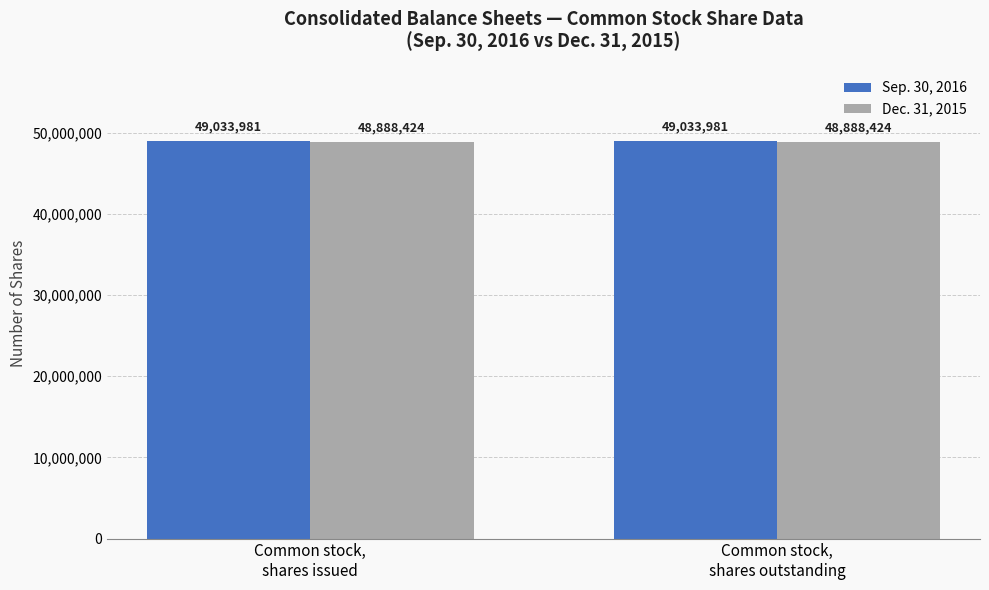

True or false: Sep. 30, 2016 has a value of 49033981 at Common stock,
shares outstanding.

True